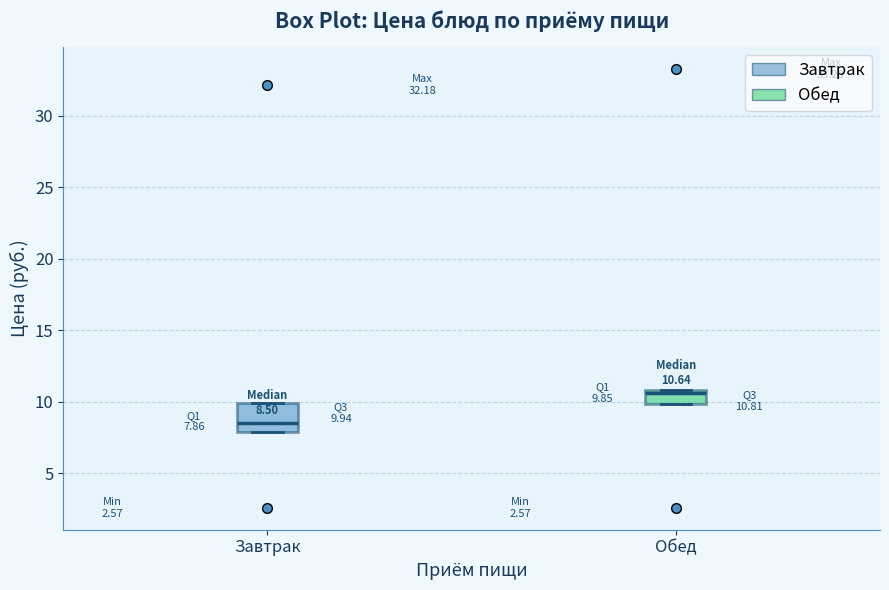

Which box has the lowest median line?

Завтрак